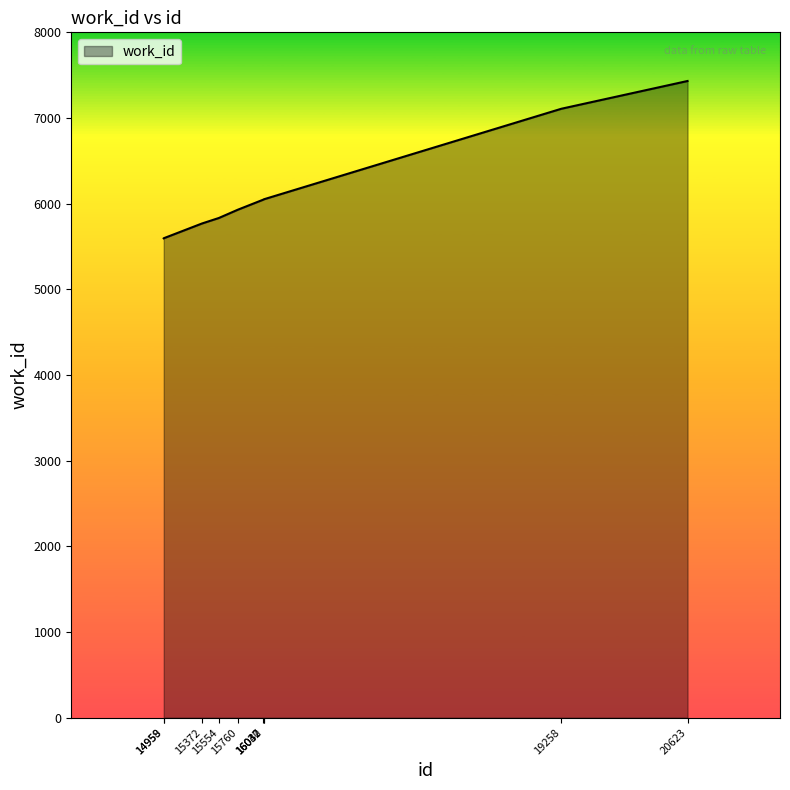

Is it true that the value at 19258 is 2201?

False